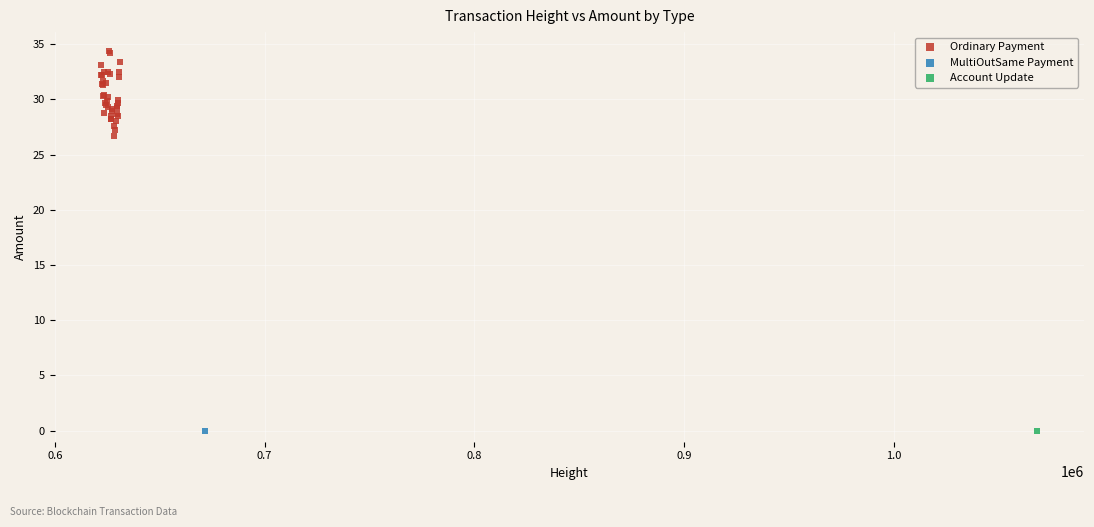

What are all the series names shown in the legend?

Ordinary Payment, MultiOutSame Payment, Account Update